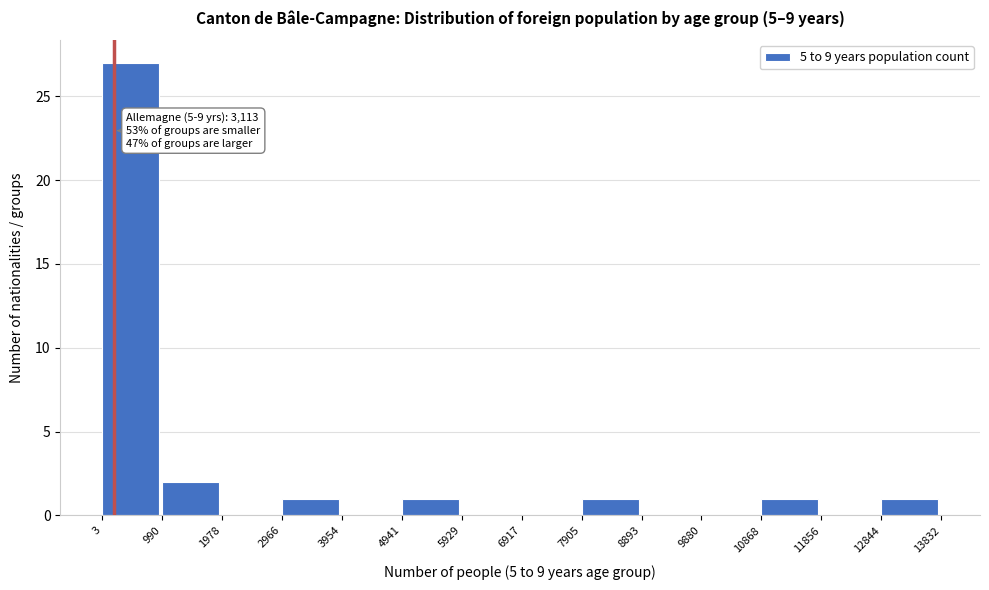

Over which range of the x-axis is the bar tallest?

3 to 990